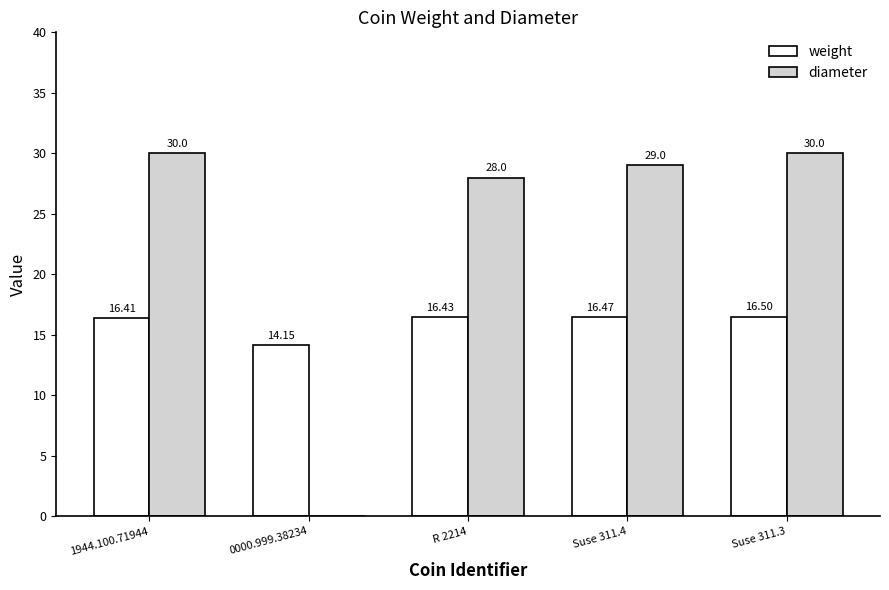

Read the weight value at 0000.999.38234.

14.2